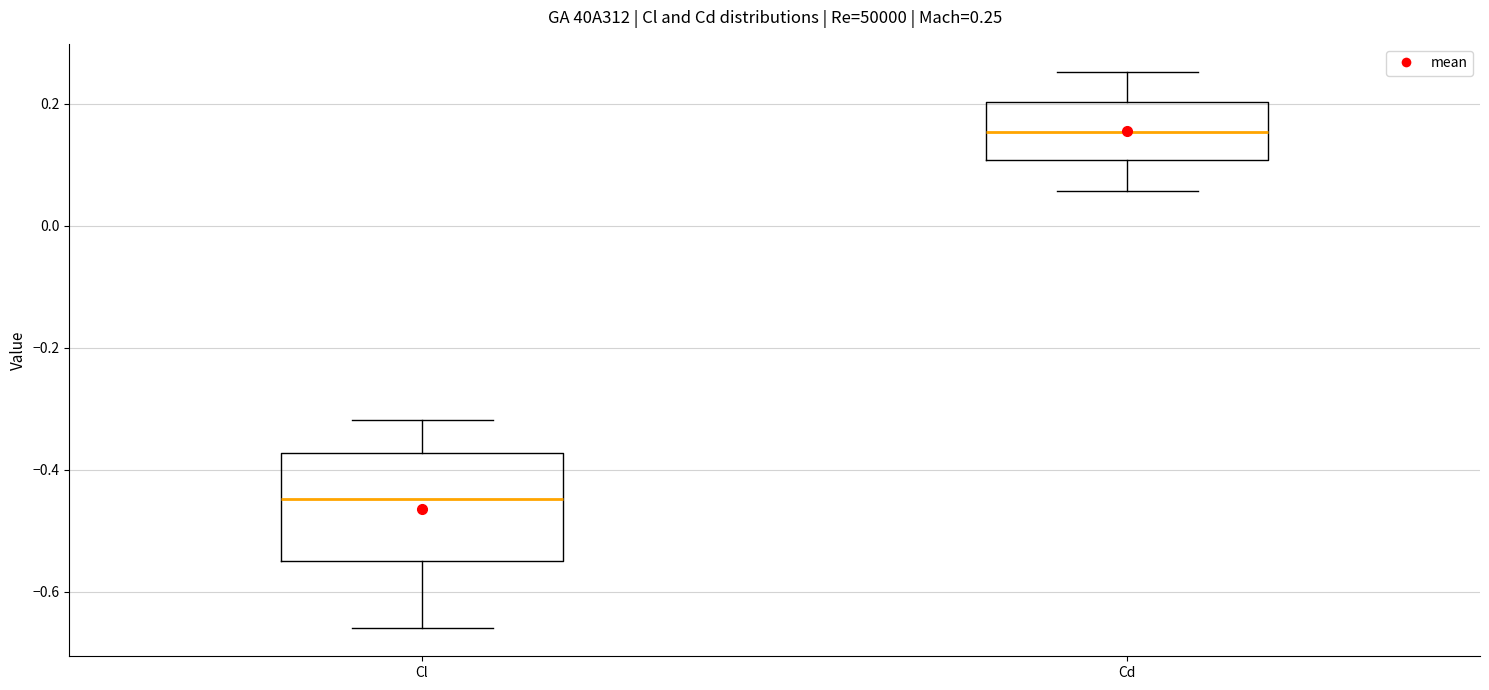

Comparing the boxes themselves (not the whiskers), which one is the tallest?

Cl